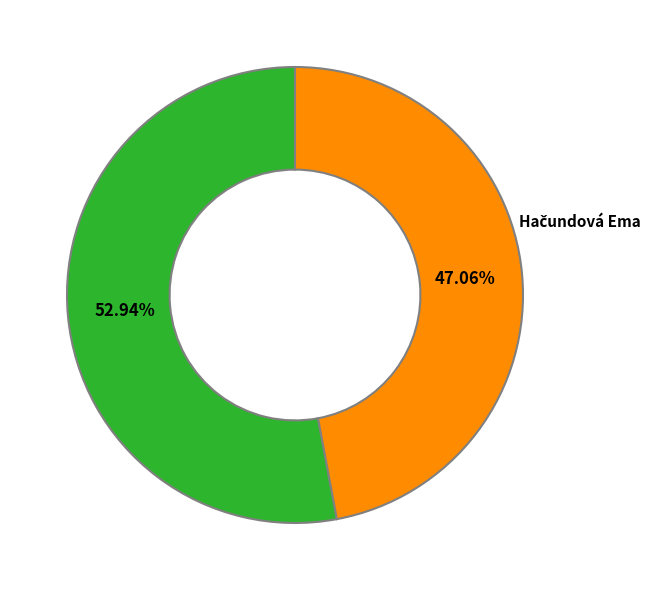

How many slices are in this pie chart?

2